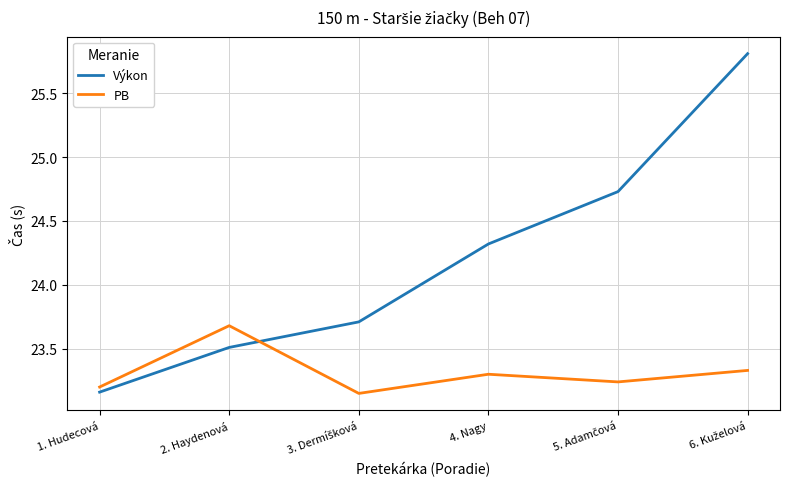

At which label does Výkon reach its minimum?

1. Hudecová